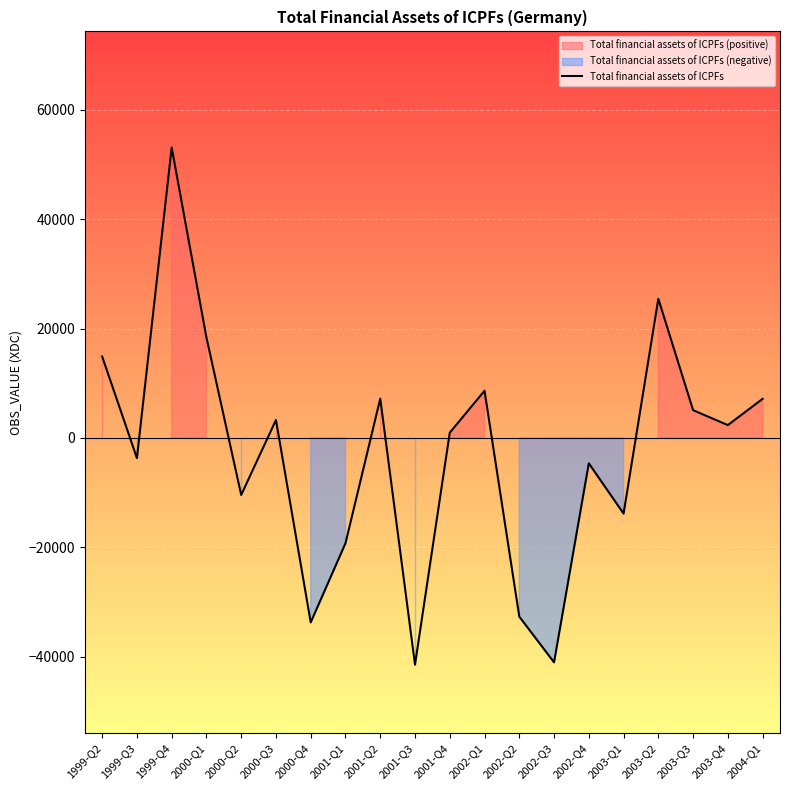

What is the maximum value shown in the chart?

53064